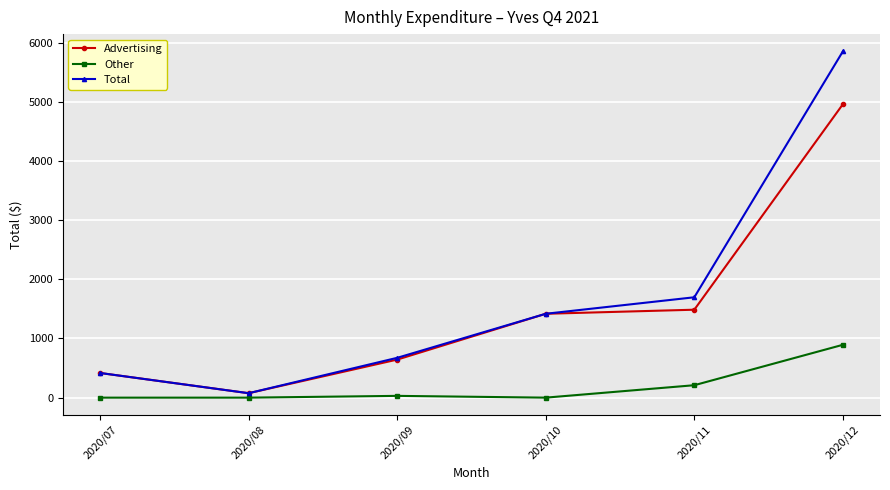

True or false: Total and Other intersect in this chart.

False